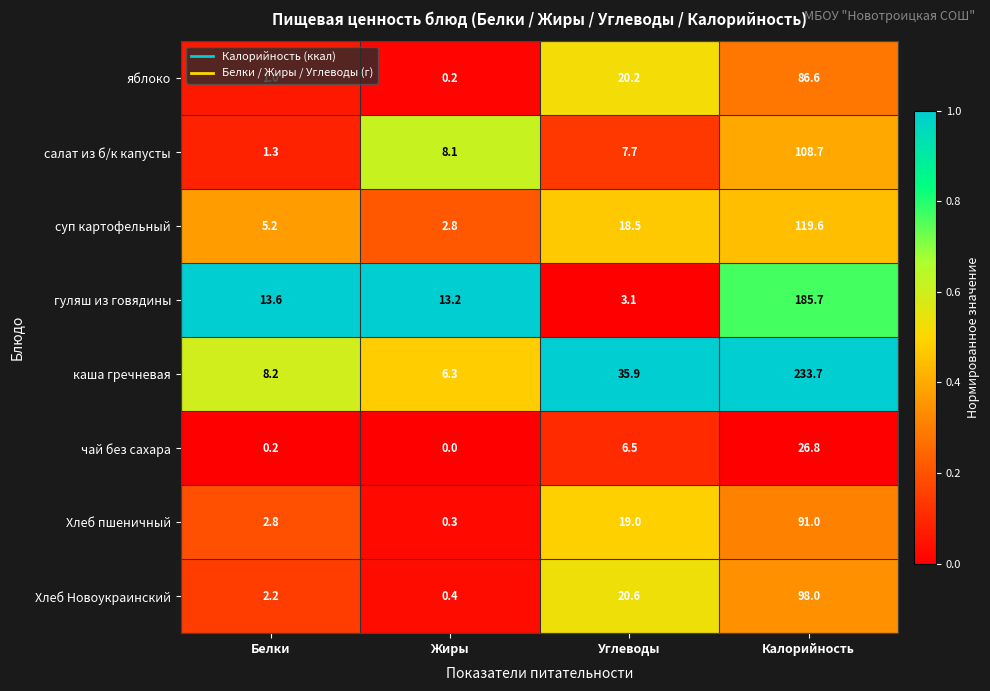

What is the difference between the second highest and second lowest values in the суп картофельный series?

13.3